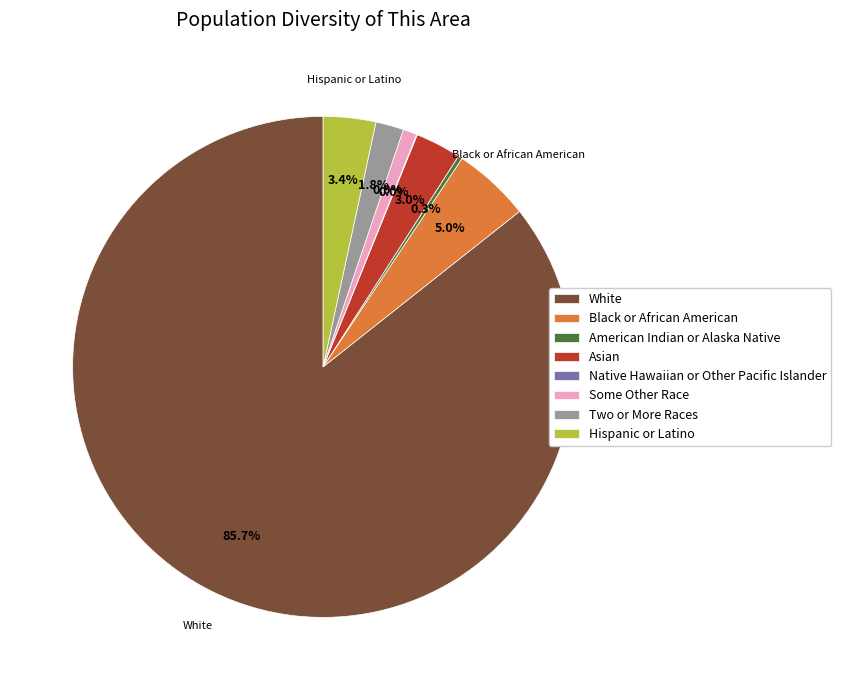

To the nearest percent, what portion does Two or More Races represent?

2%